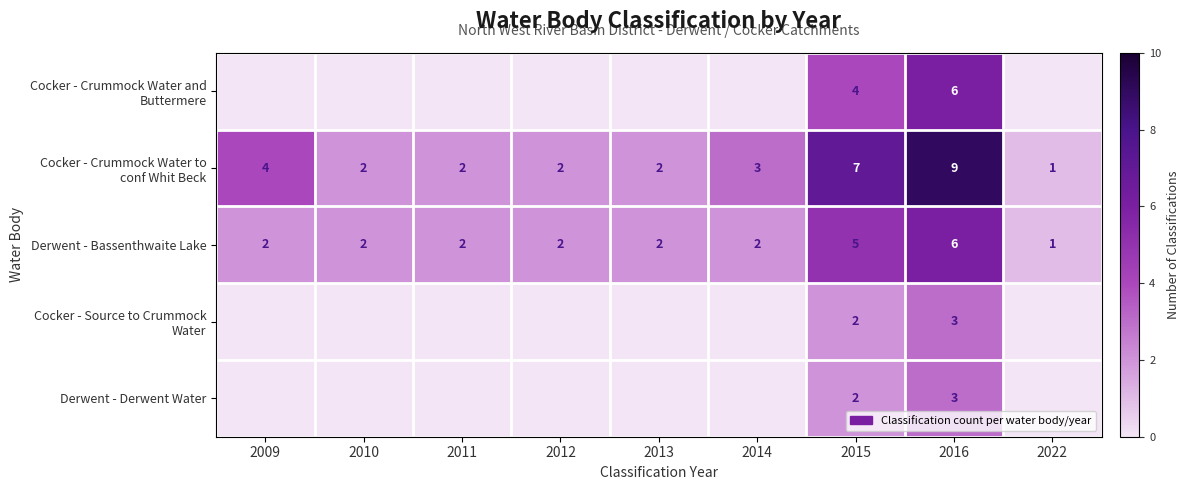

The Derwent - Bassenthwaite Lake series shows 1 at 2015. True or false?

False